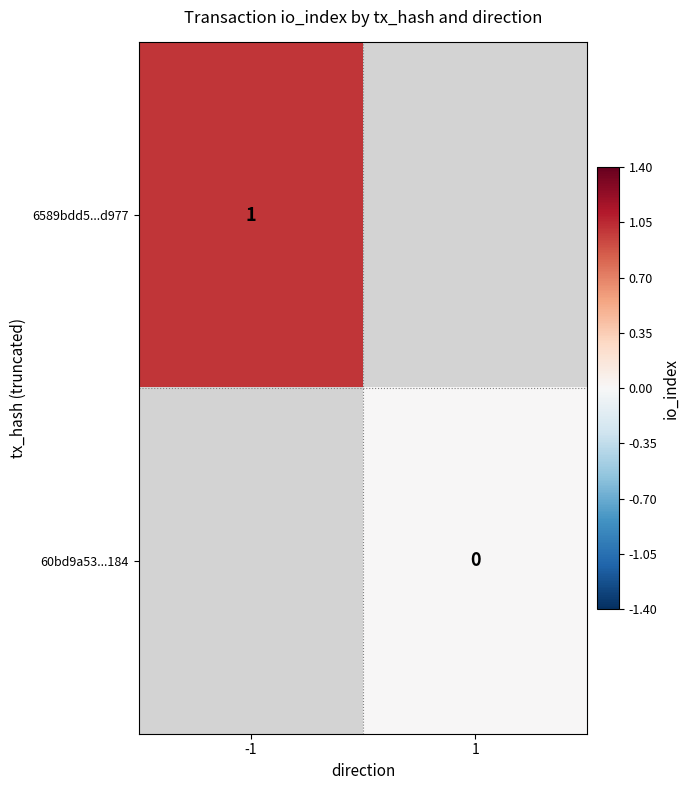

Which category has the lowest value in the 6589bdd5...d977 series?

-1